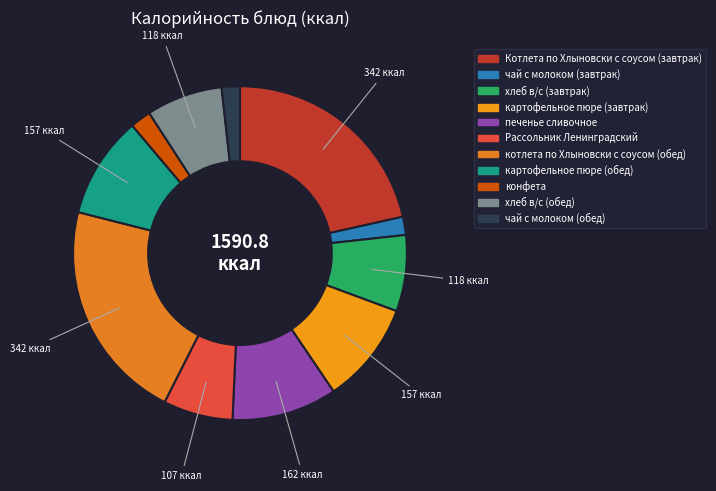

What percentage is the котлета по Хлыновски с соусом (обед) slice, to the nearest percent?

21%